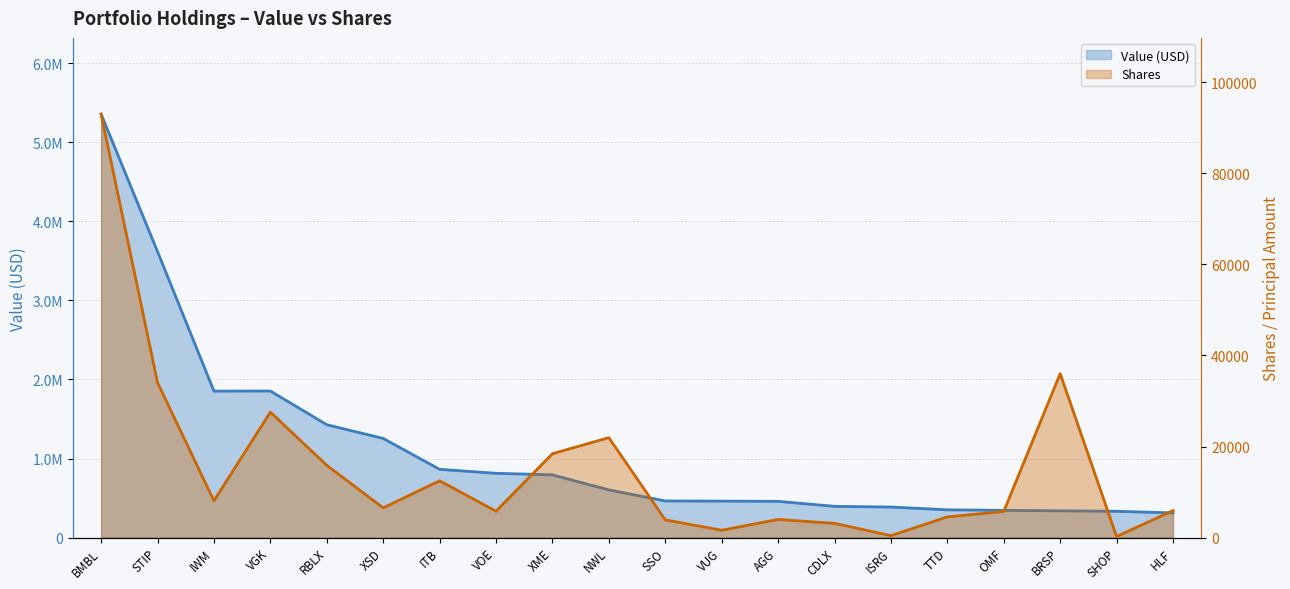

Rank the series by their average value, from lowest to highest.

Shares, Value (USD)